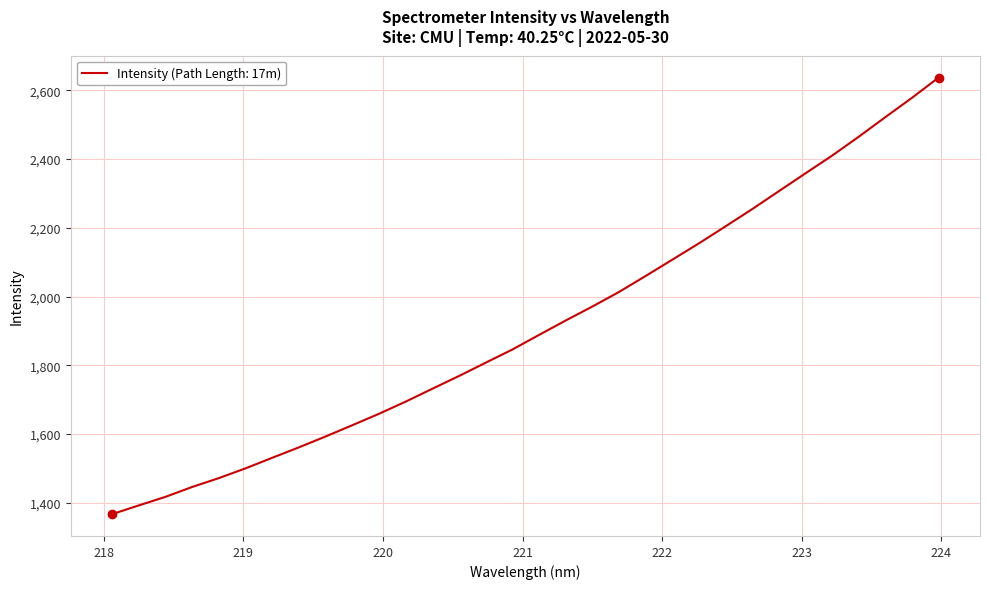

What is the smallest value displayed?

1367.3